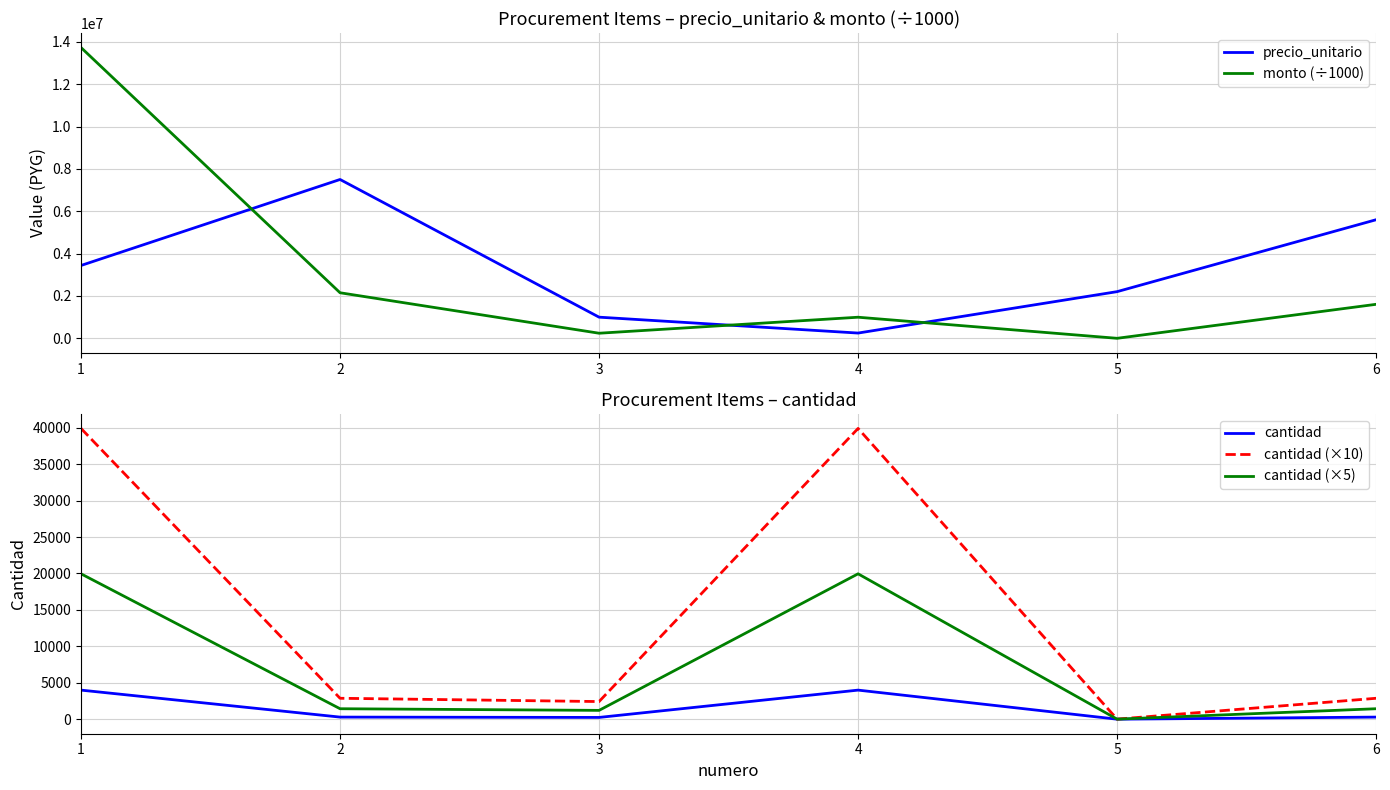

List the series in order of their peak value, highest first.

monto (÷1000), precio_unitario, cantidad (×10), cantidad (×5), cantidad